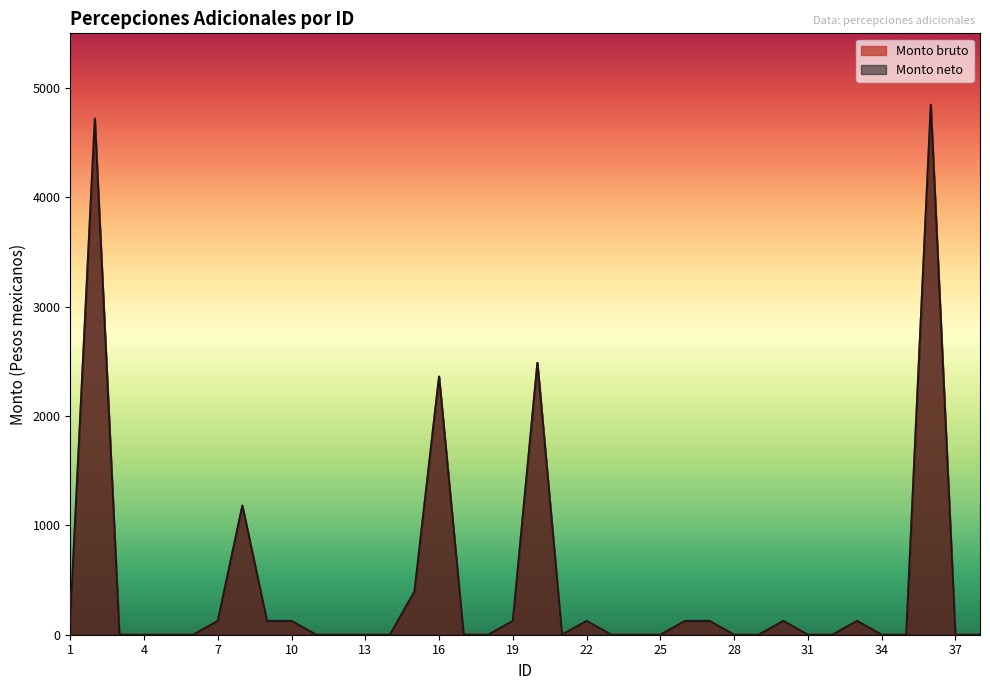

How many data points in Monto bruto are above 0?

16